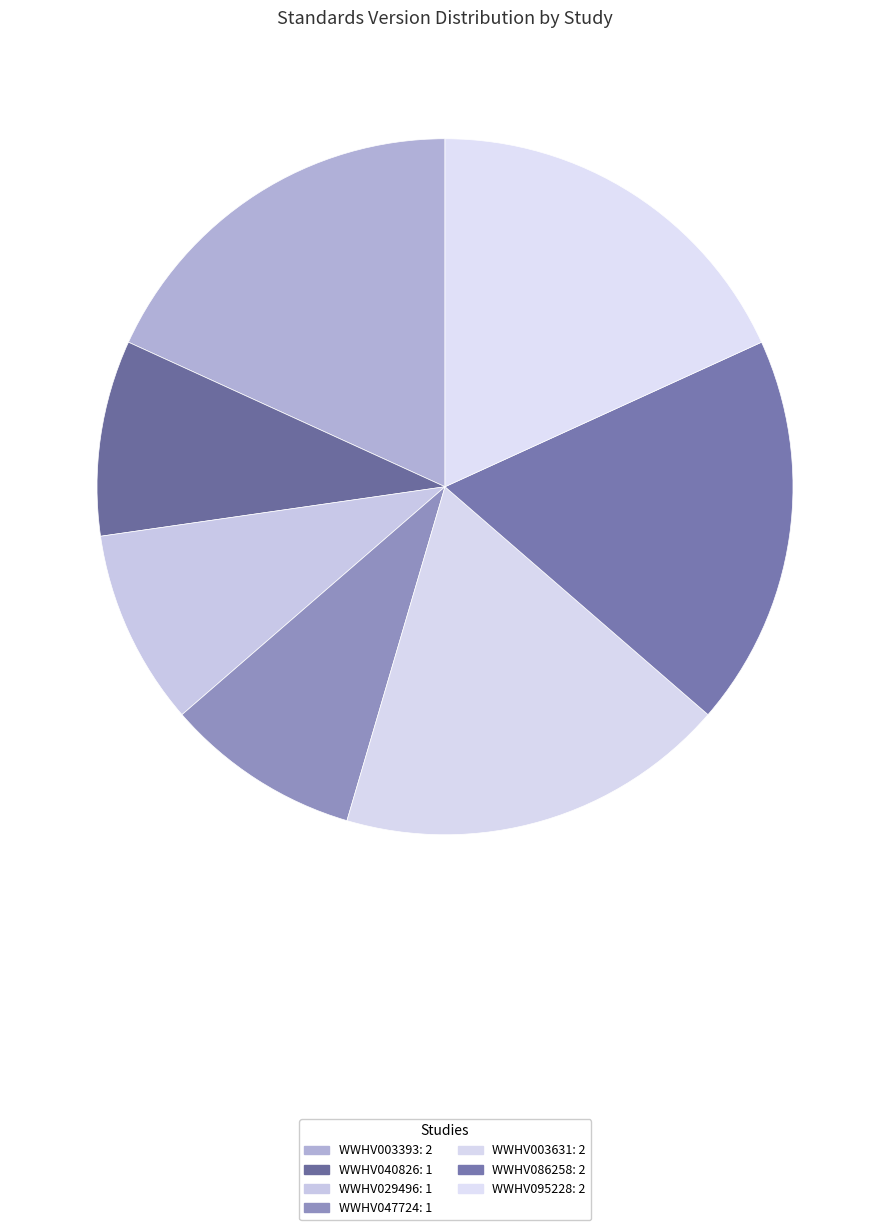

Rank the categories by value from highest to lowest.

WWHV003393, WWHV003631, WWHV086258, WWHV095228, WWHV040826, WWHV029496, WWHV047724